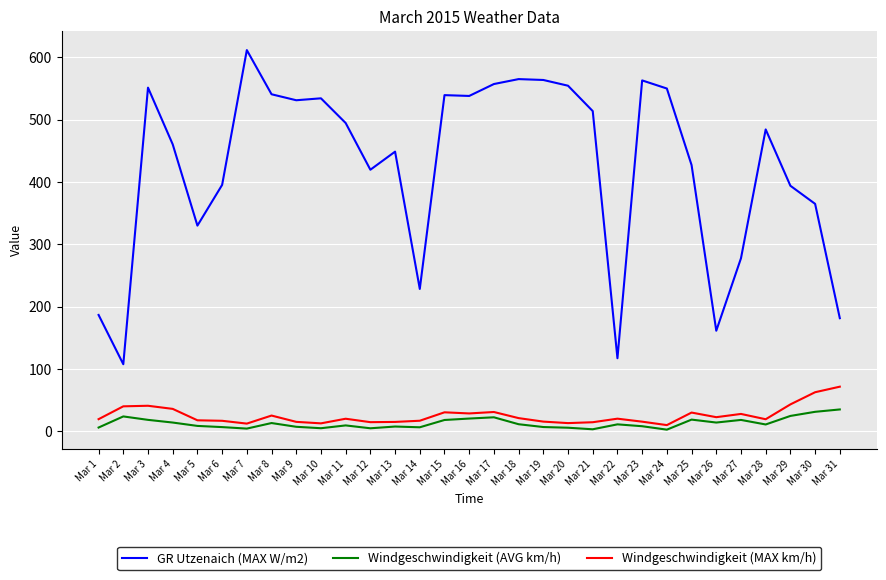

Rank the series at Mar 1 from highest to lowest value.

GR Utzenaich (MAX W/m2), Windgeschwindigkeit (MAX km/h), Windgeschwindigkeit (AVG km/h)